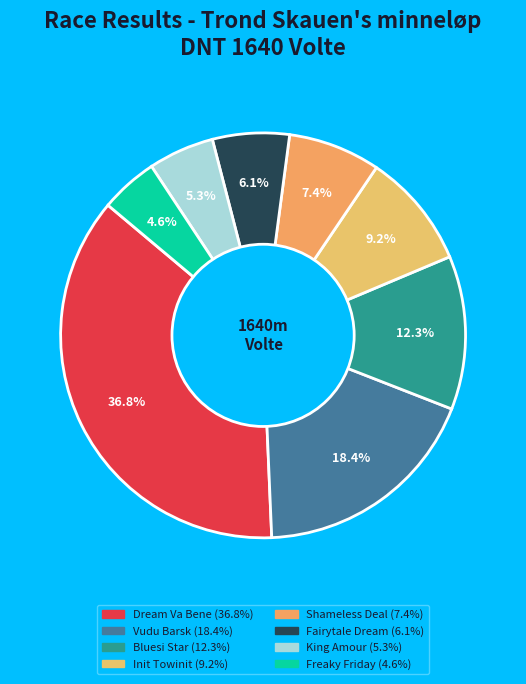

How many slices are in this pie chart?

8